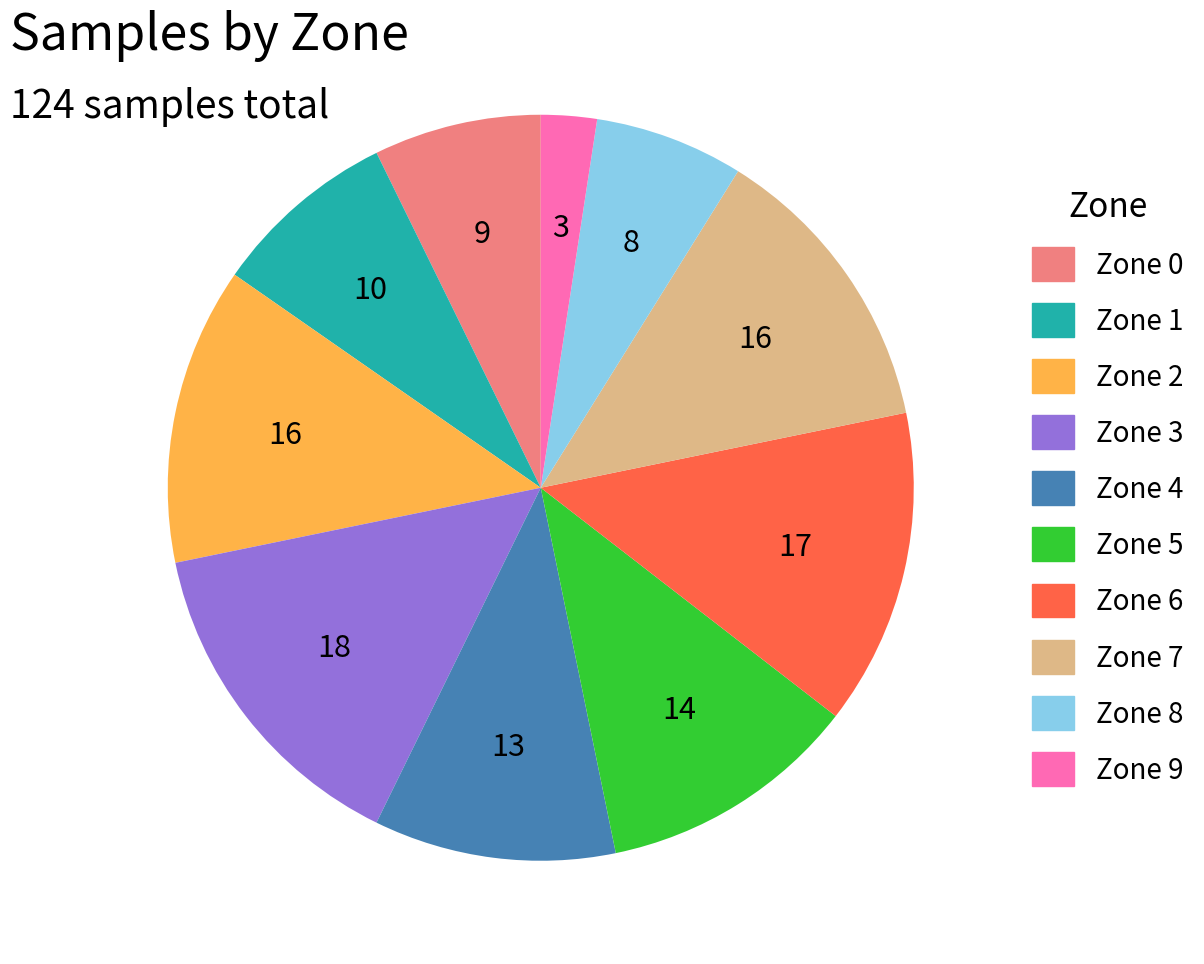

Do Zone 2 and Zone 1 together represent more than half of the pie?

No